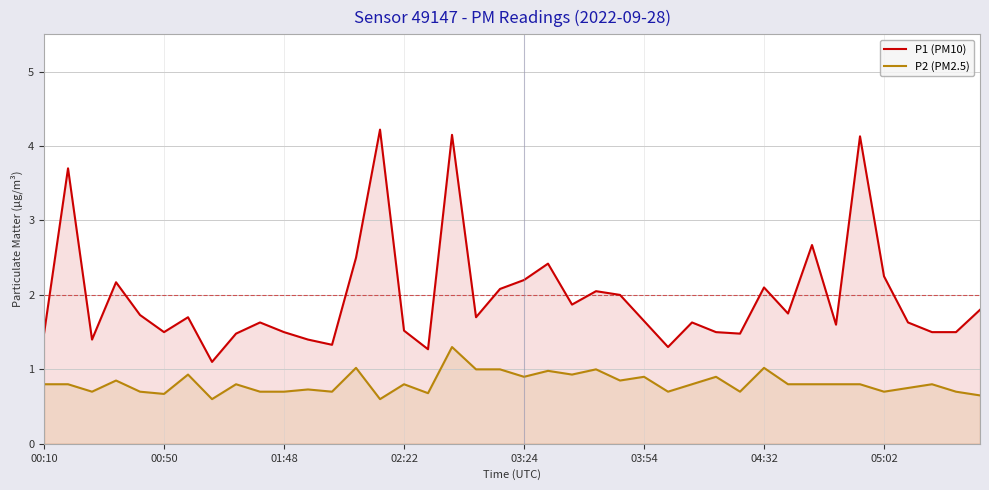

True or false: P2 (PM2.5) has a value of 1.0 at 18.

True